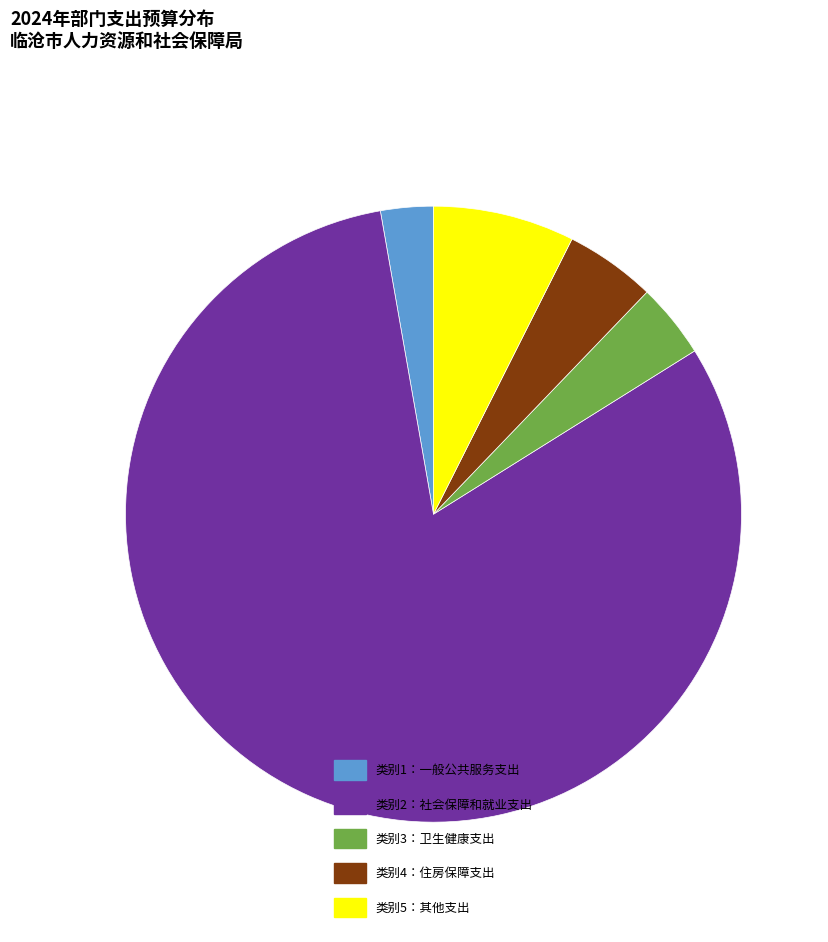

Which has a higher value, 类别1：一般公共服务支出 or 类别2：社会保障和就业支出?

类别2：社会保障和就业支出